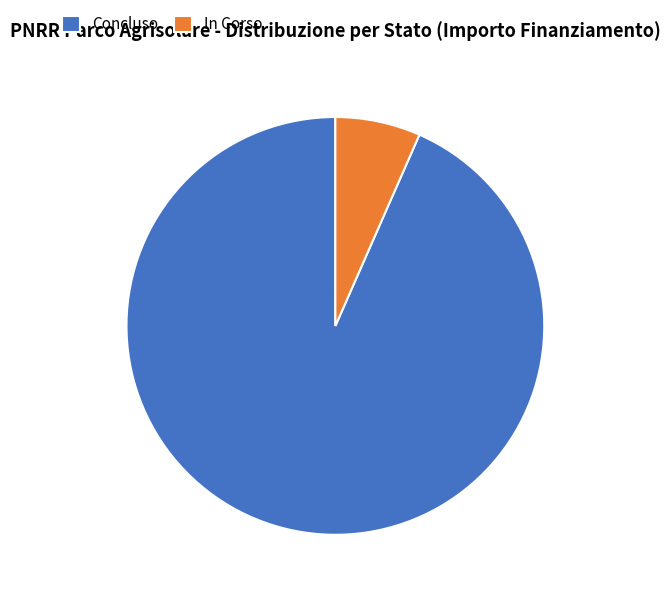

Is there any slice that represents more than half of the pie?

Yes